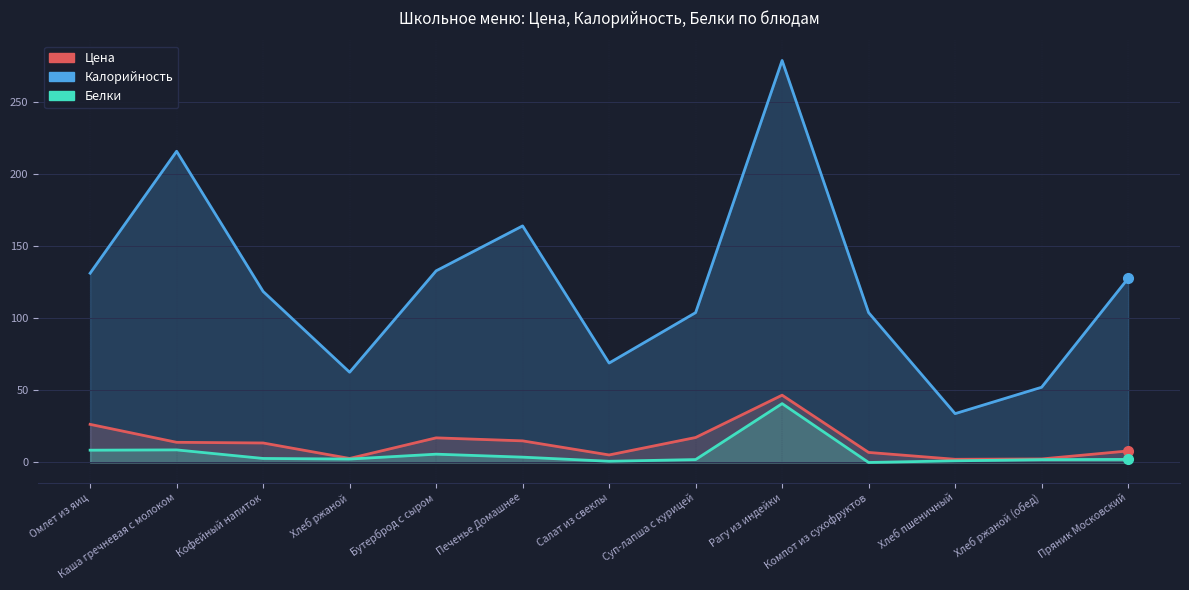

True or false: Калорийность and Цена intersect in this chart.

False